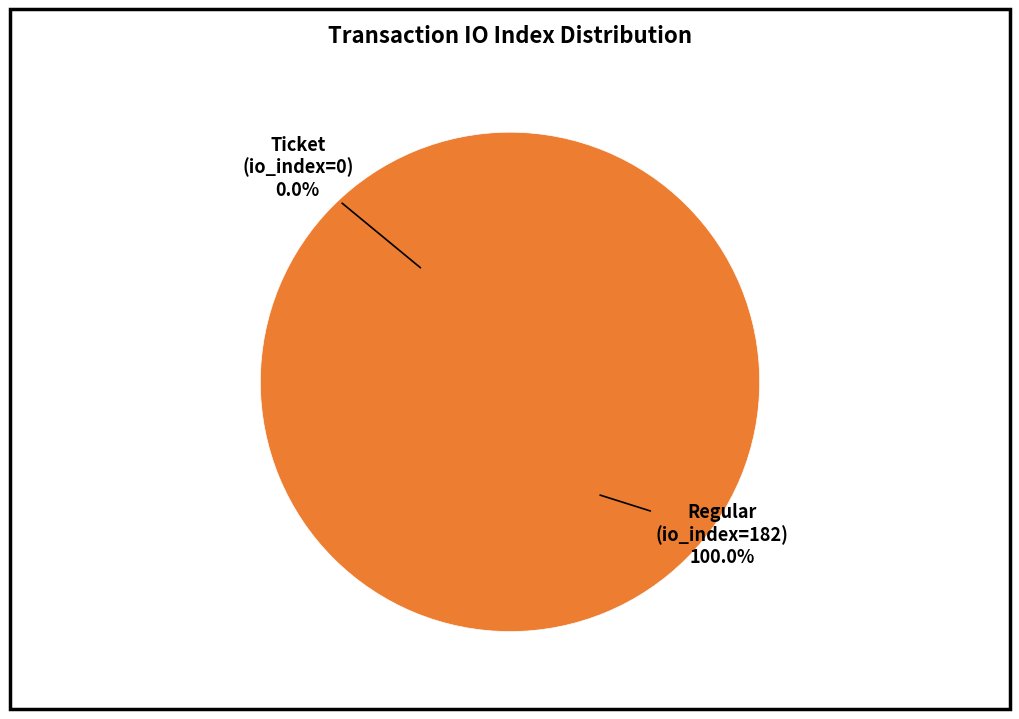

True or false: Regular (io_index=182) accounts for 100% of the total.

True